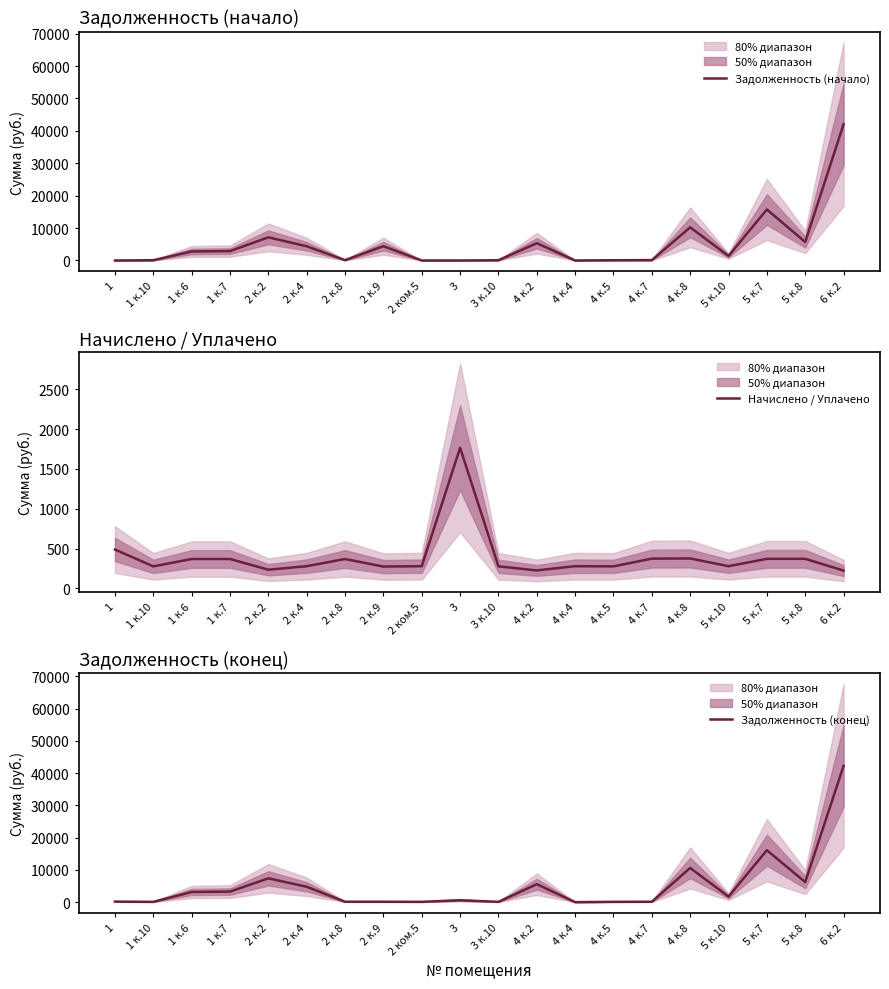

At which label does Задолженность (начало) first exceed 2782?

1 к.6